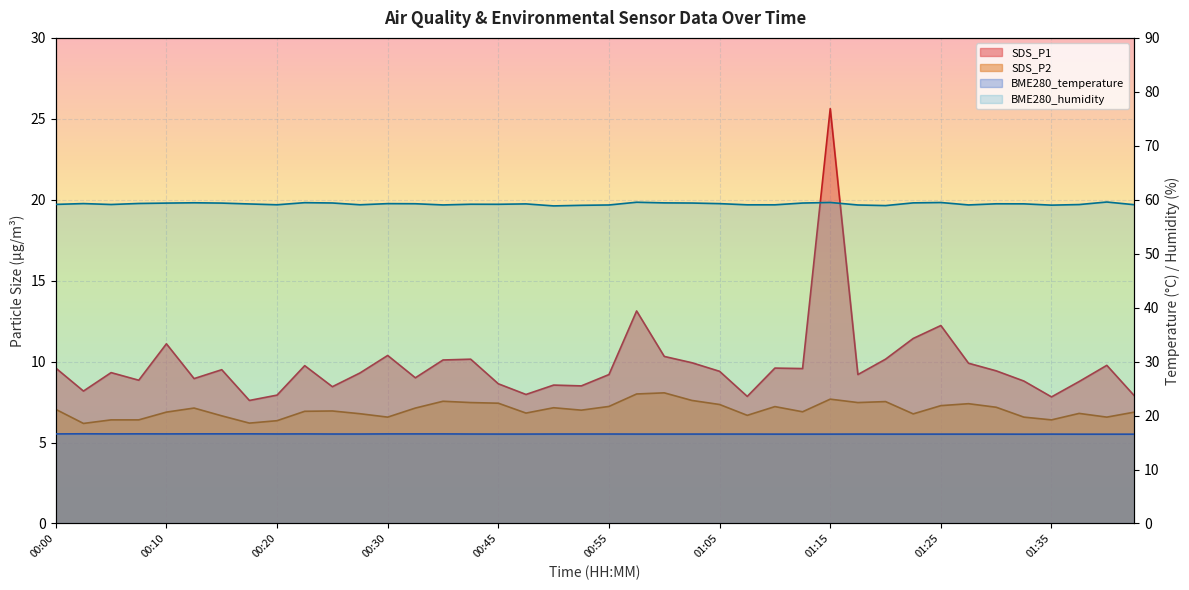

Which series changed the most between 00:43 and 00:45?

SDS_P1